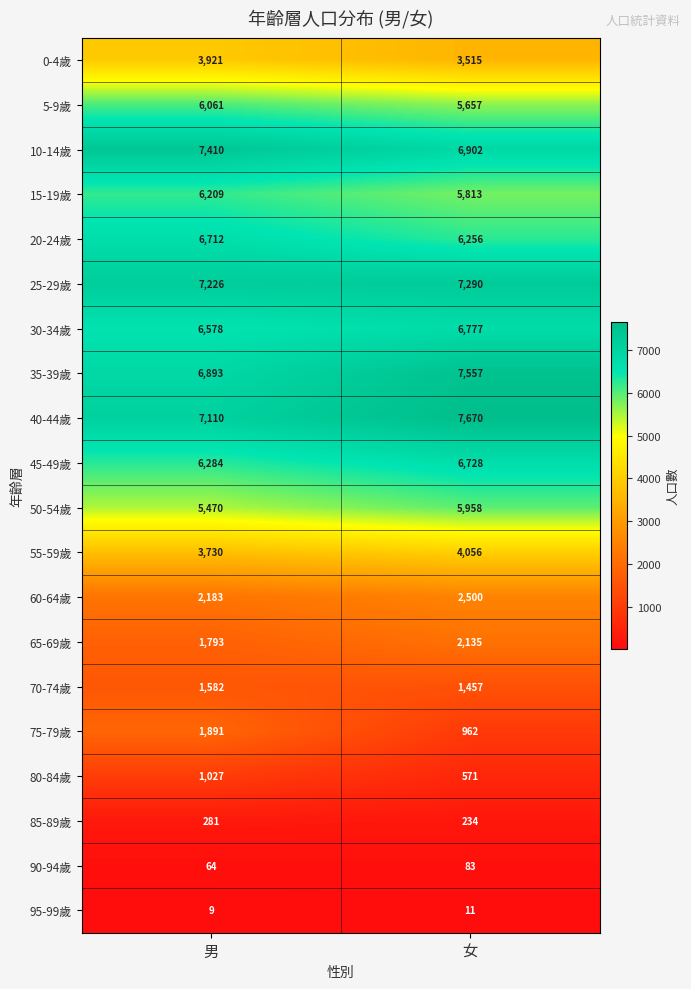

Is it true that 90-94歲 equals 37 at 女?

False